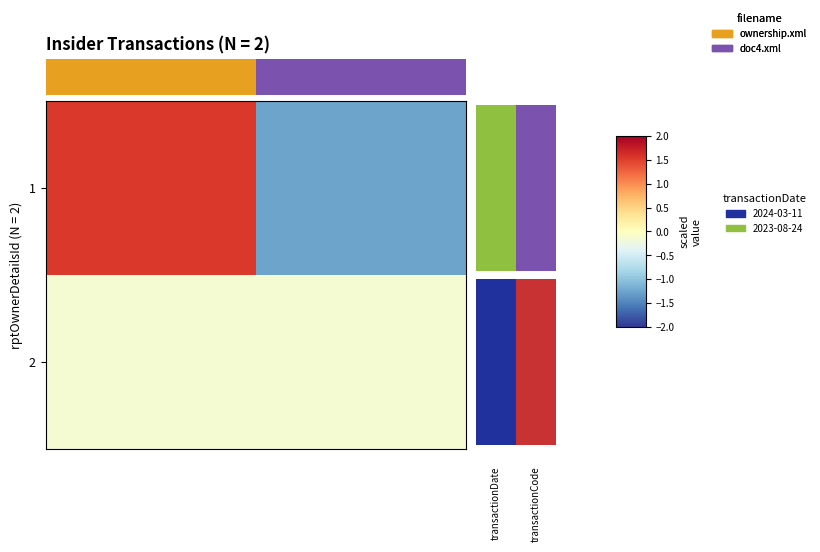

Which series has the largest total across all categories?

1